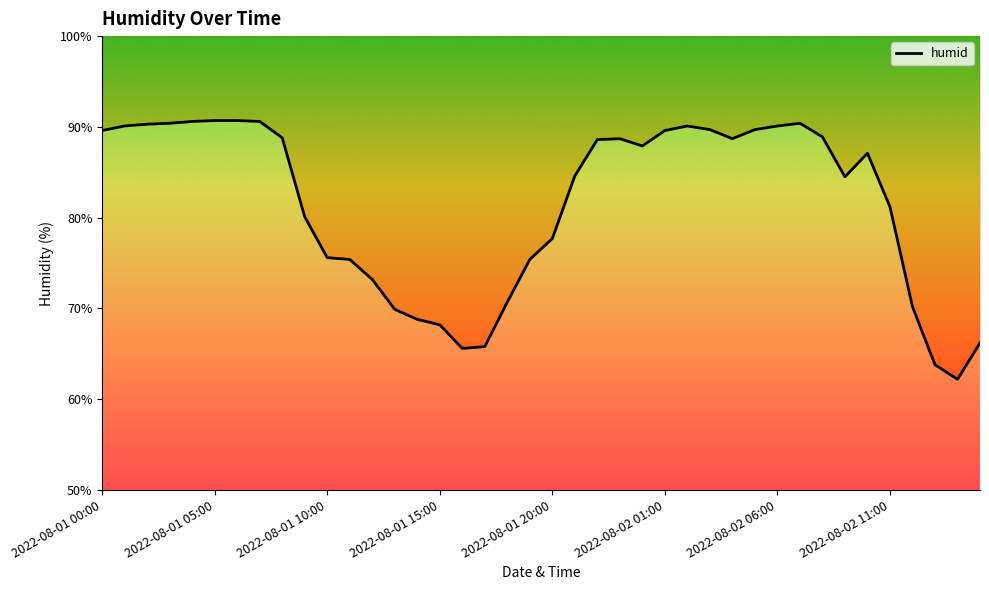

How many points are higher than both their immediate neighbors (excluding endpoints)?

4